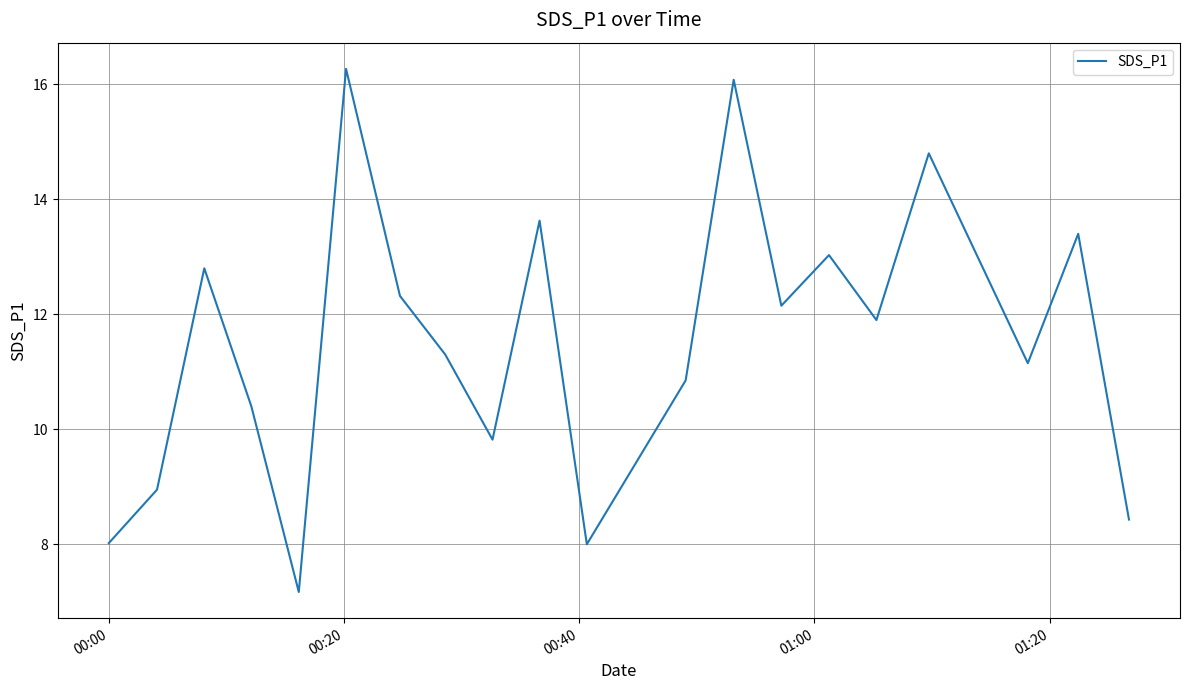

What is the difference between the maximum and minimum values?

9.1